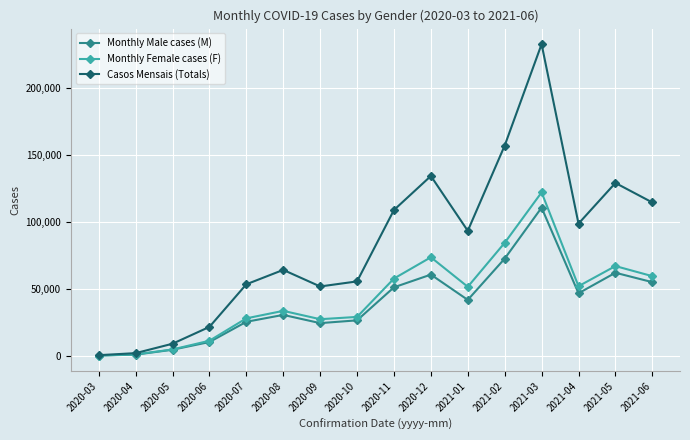

At which label does Casos Mensais (Totals) first exceed 93526?

2020-11